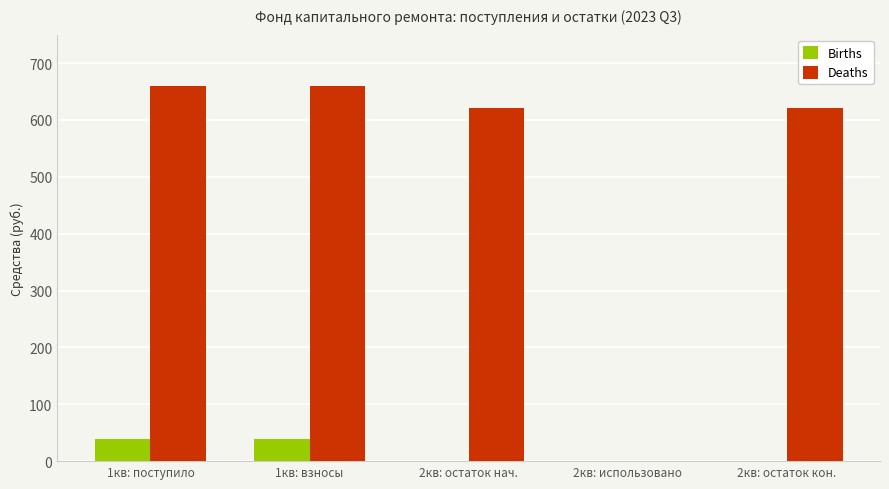

Reading right to left, extract all data points from this chart.

Births: 2кв: остаток кон.=0.0	2кв: использовано=0.0	2кв: остаток нач.=0.0	1кв: взносы=38.5	1кв: поступило=38.5
Deaths: 2кв: остаток кон.=621.3	2кв: использовано=0.0	2кв: остаток нач.=621.3	1кв: взносы=659.8	1кв: поступило=659.8